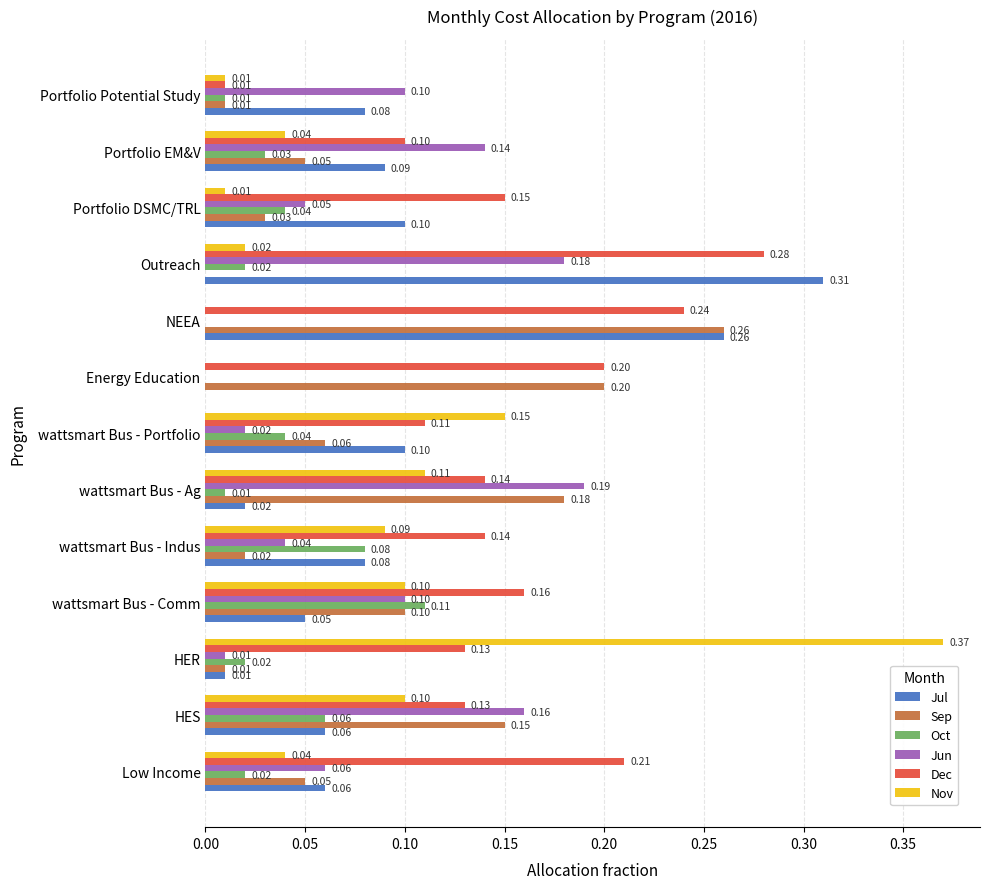

What are all the series names shown in the legend?

Jul, Sep, Oct, Jun, Dec, Nov